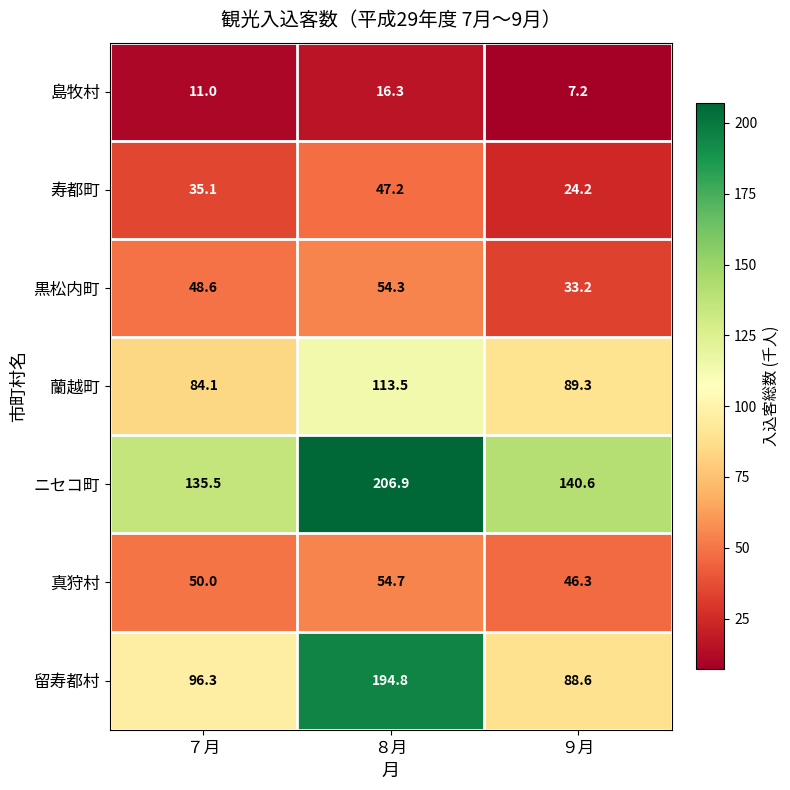

What is the difference between the maximum and minimum values in the 留寿都村 series?

106.2